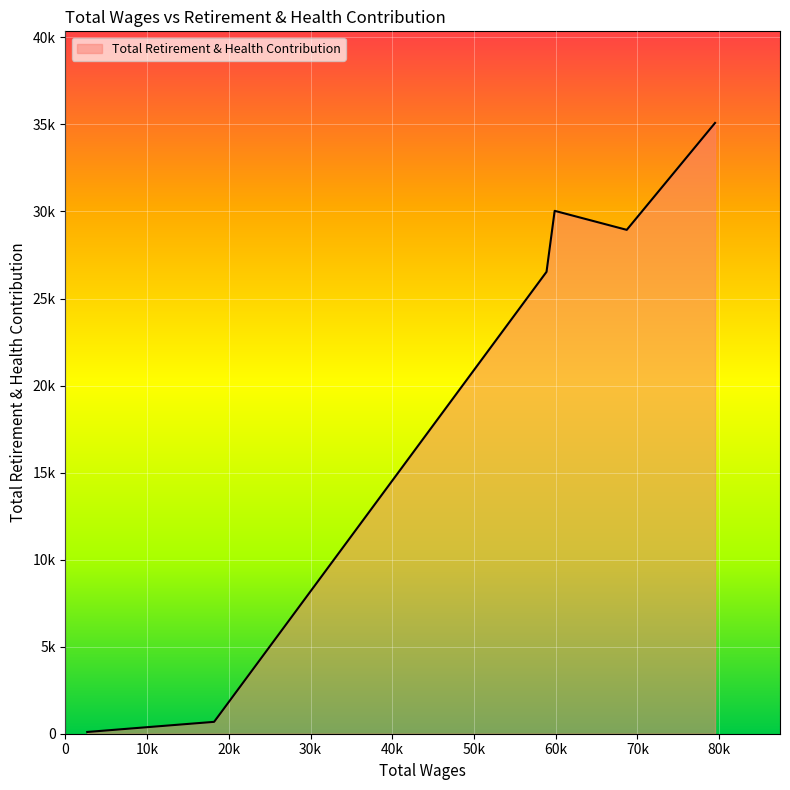

Which category has the highest value across all series?

79497.0